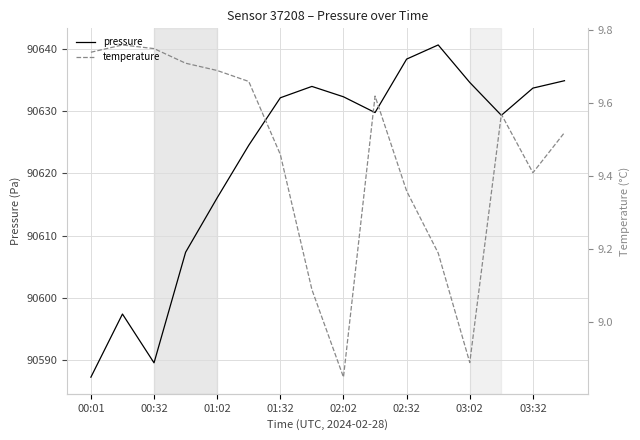

The pressure series shows 55042.9 at 03:32. True or false?

False